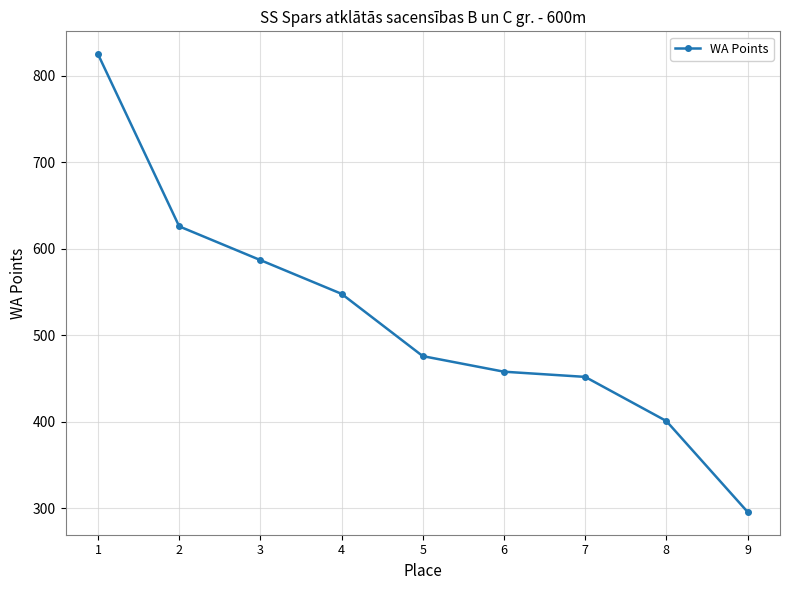

The value at 8 is 212. True or false?

False